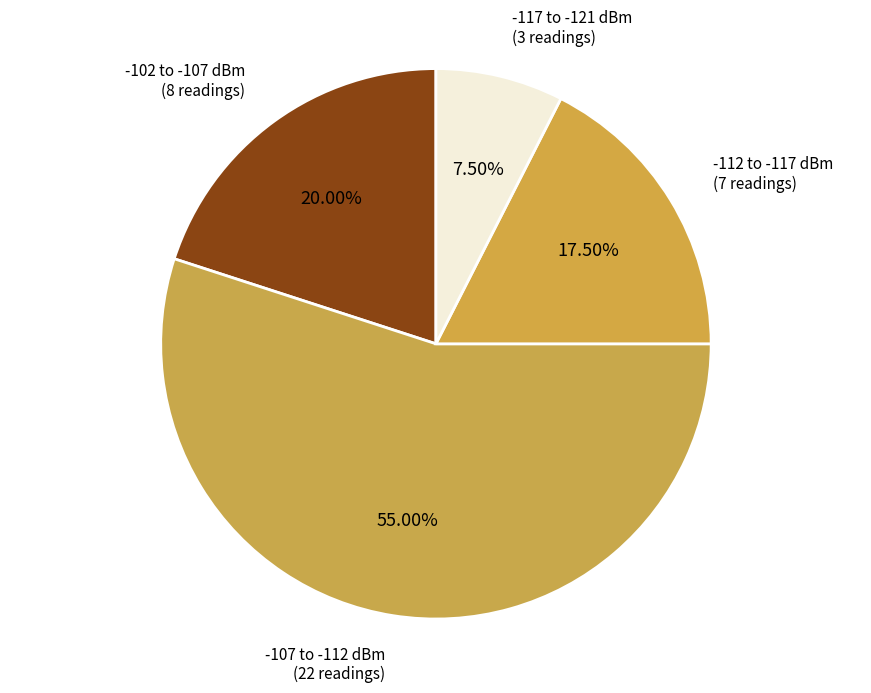

Combined, do -107 to -112 dBm (22 readings) and -112 to -117 dBm (7 readings) account for over 50%?

Yes